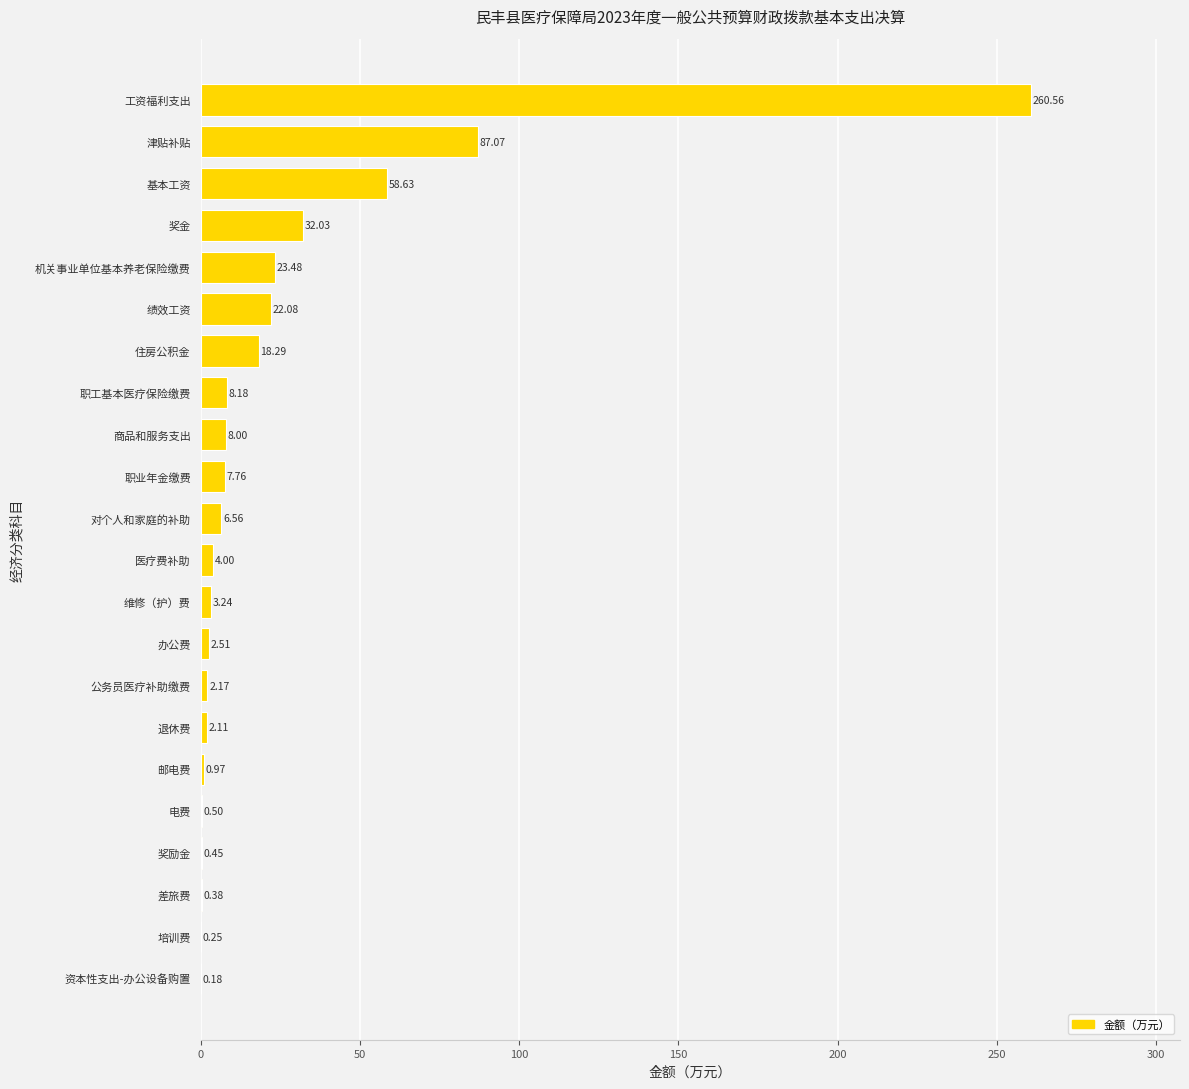

How many categories are shown in the chart?

22